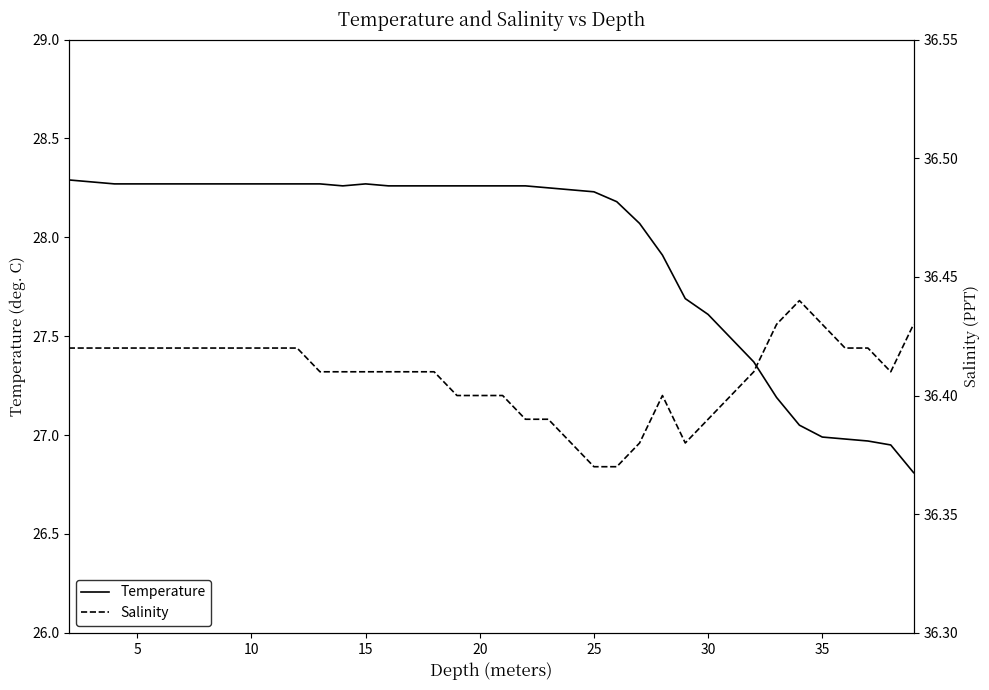

True or false: Temperature and Salinity cross at least once.

False